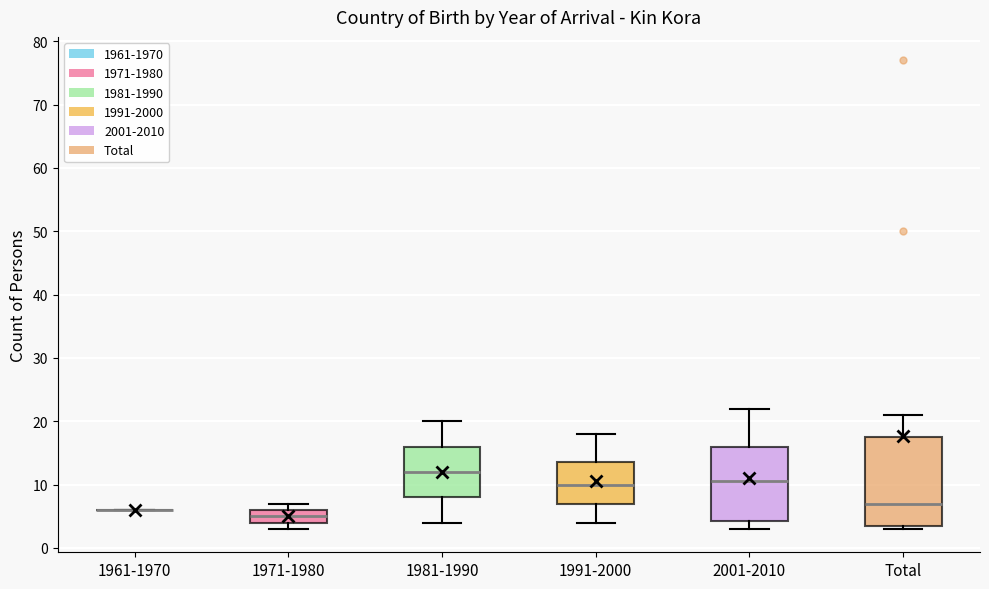

Which box is the tallest, from its lower edge to its upper edge?

Total